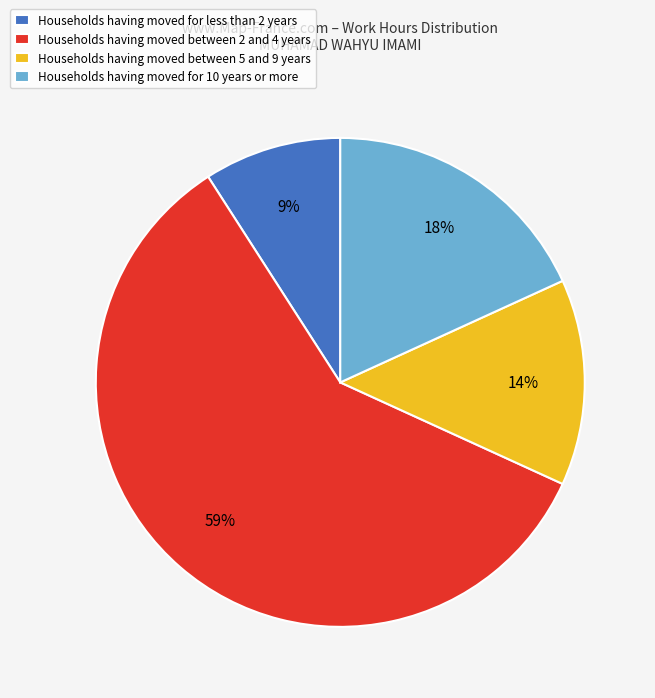

The Households having moved between 5 and 9 years slice represents 24% of the pie. True or false?

False